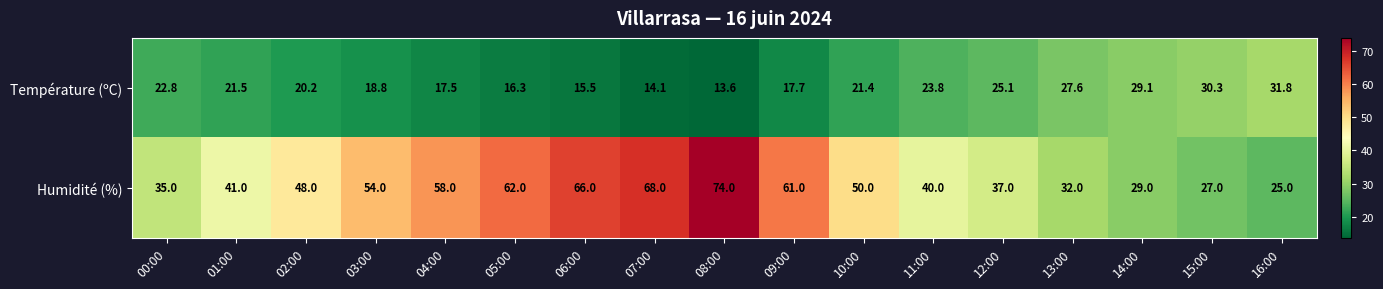

What is the difference between the second highest and minimum values in the Humidité (%) series?

43.0